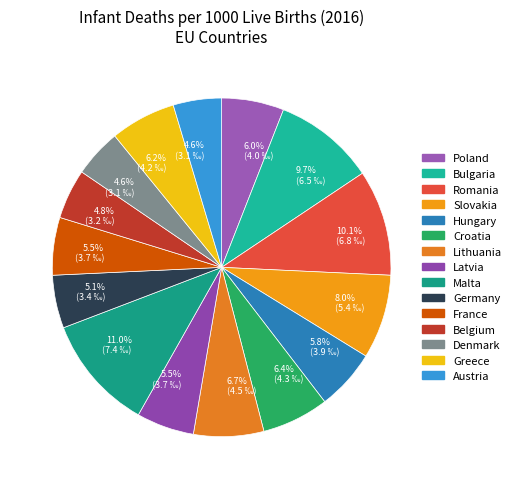

What is the change in value from Poland to Croatia?

+0.3